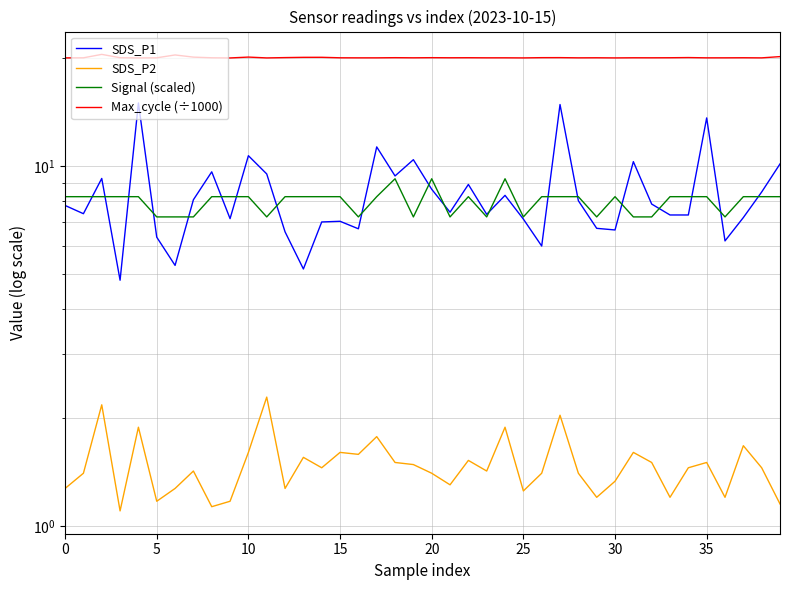

Where is the first local minimum for Signal (scaled)?

11